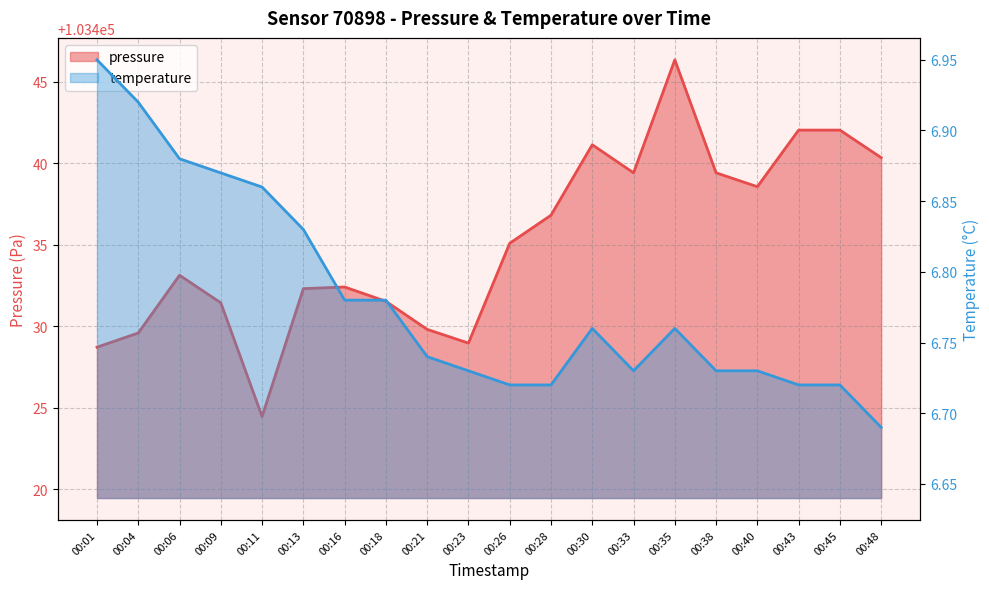

True or false: temperature has more than 2 interior local peaks.

False